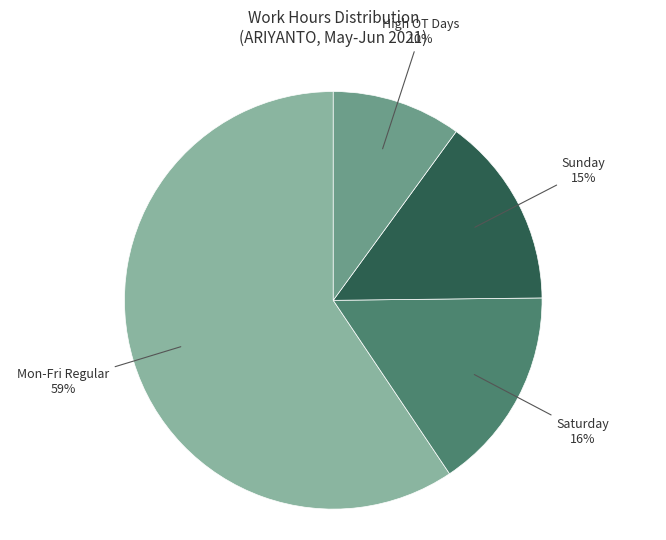

Combined, do Saturday and Mon-Fri Regular account for over 50%?

Yes